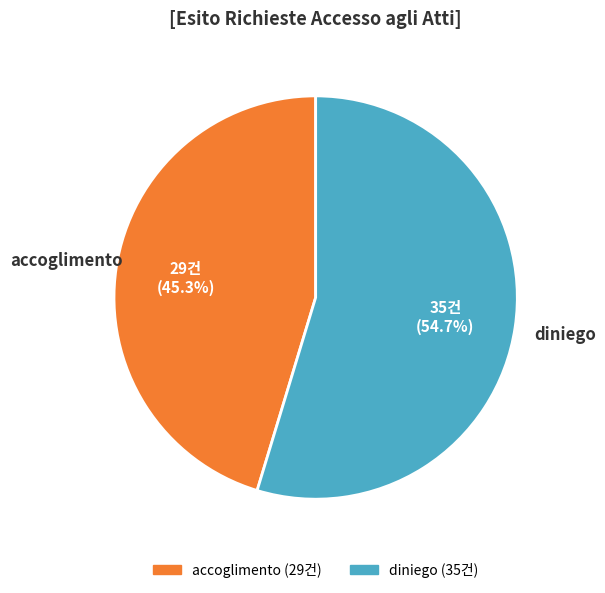

Does diniego represent more than half of the total?

Yes